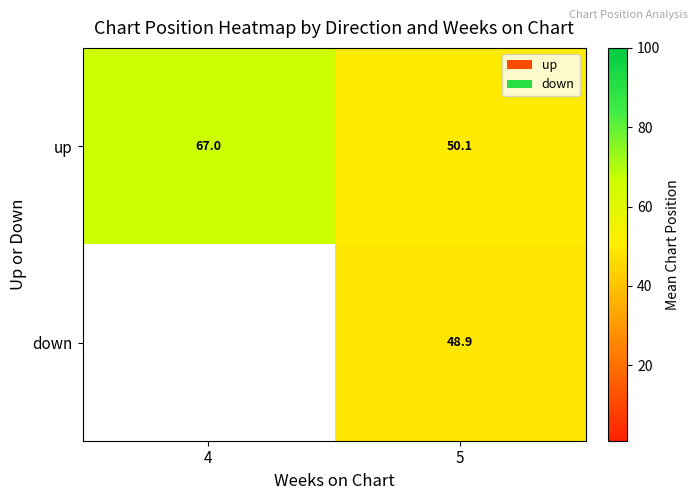

What is the spread (max minus min) of values at 5?

1.2